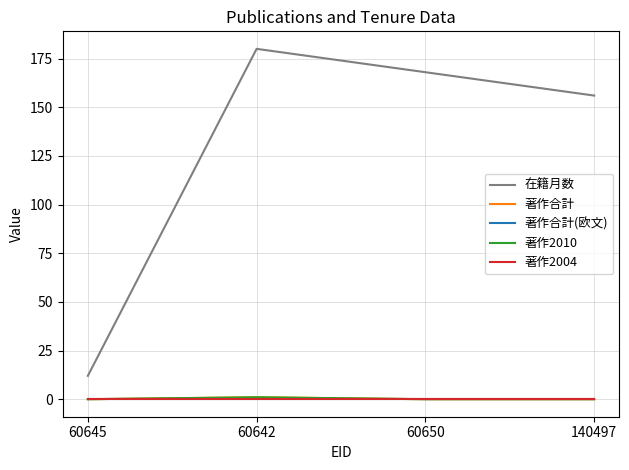

Reading right to left, what are all the values shown in this chart?

在籍月数: 140497=156	60650=168	60642=180	60645=12
著作合計: 140497=0	60650=0	60642=1	60645=0
著作合計(欧文): 140497=0	60650=0	60642=0	60645=0
著作2010: 140497=0	60650=0	60642=1	60645=0
著作2004: 140497=0	60650=0	60642=0	60645=0